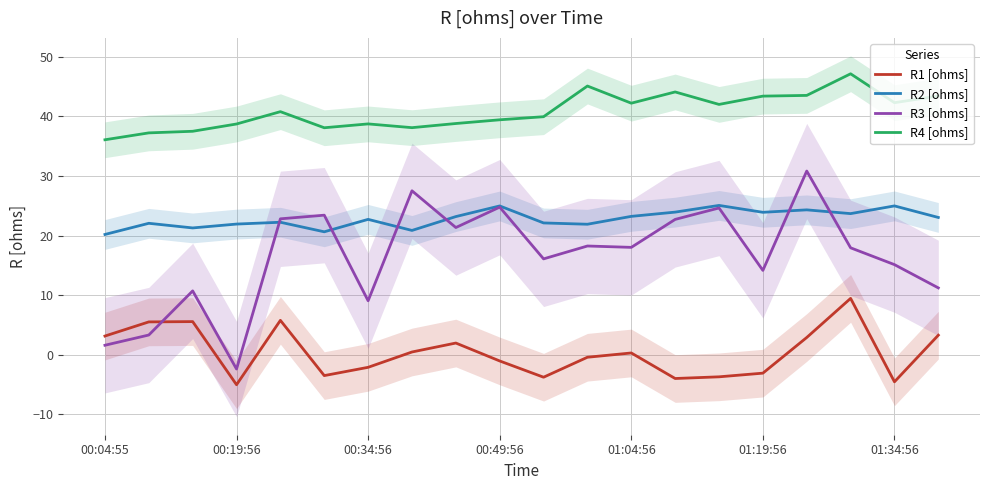

After their last crossing, which series has the higher values: R1 [ohms] or R3 [ohms]?

R3 [ohms]